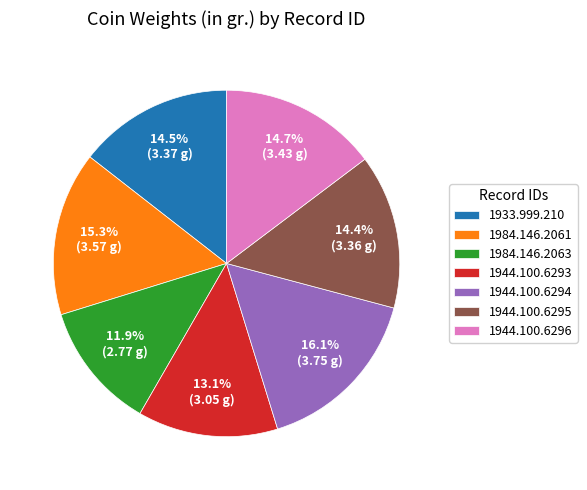

To the nearest percent, what portion does 1944.100.6294 represent?

16%